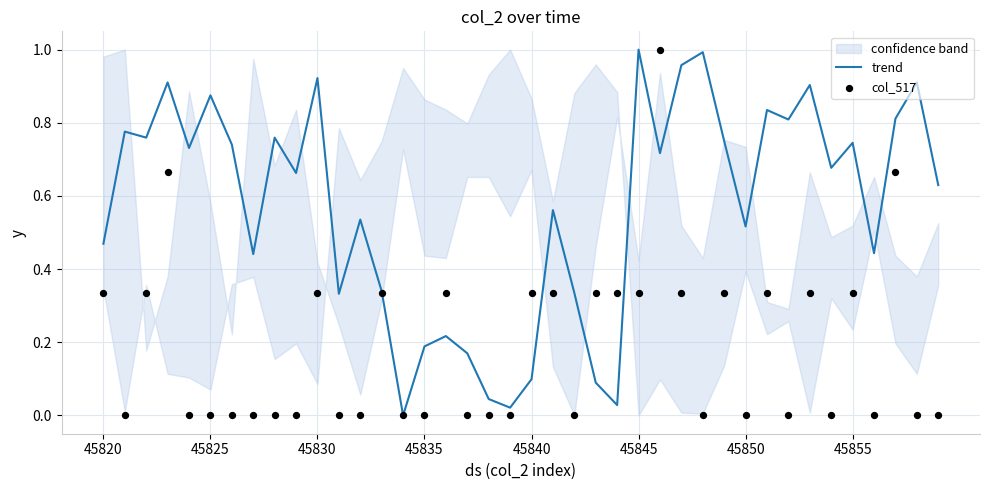

What are all the series names shown in the legend?

trend, col_517